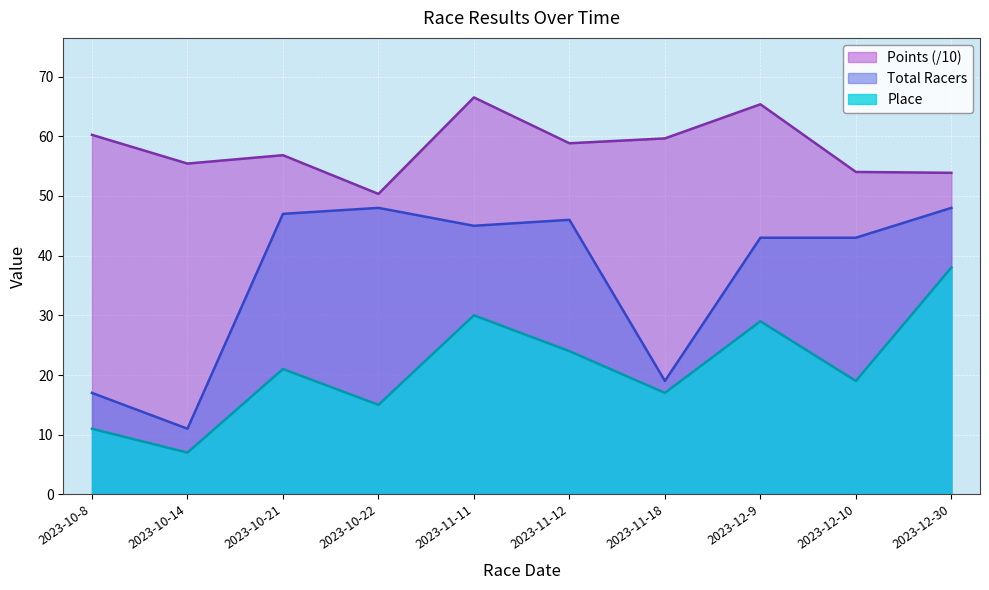

What is the value of the Points point at the 9th from the left?

54.0